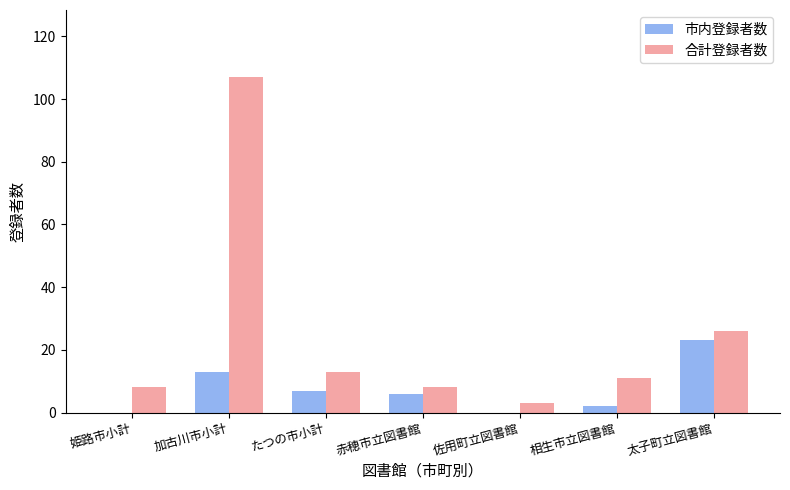

The 合計登録者数 series shows 22 at たつの市小計. True or false?

False